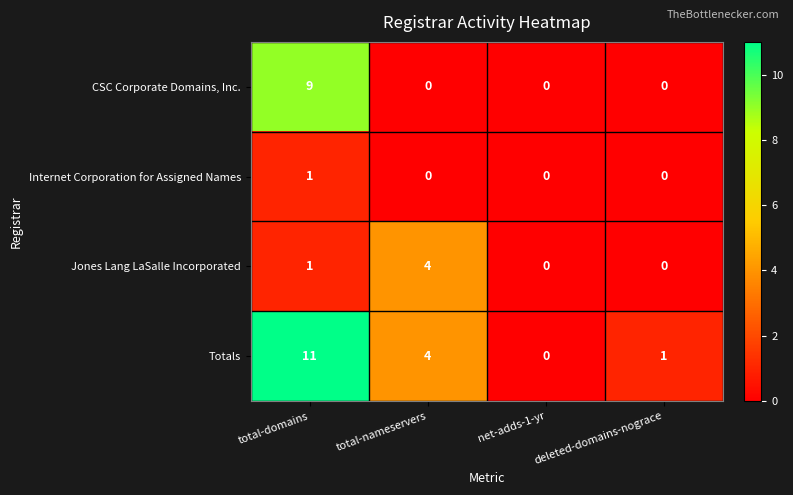

Is it true that Totals equals 11 at total-domains?

True